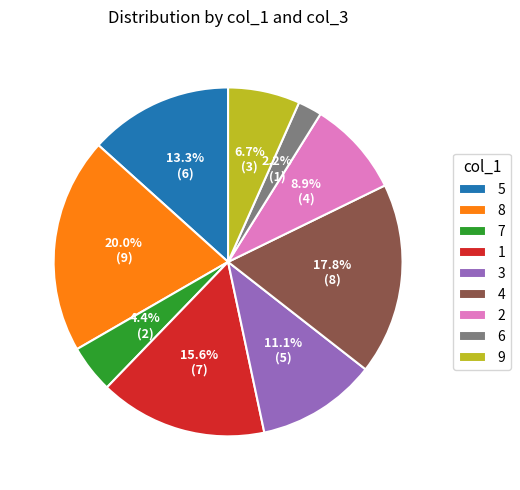

Between 2 and 5, which is larger?

5